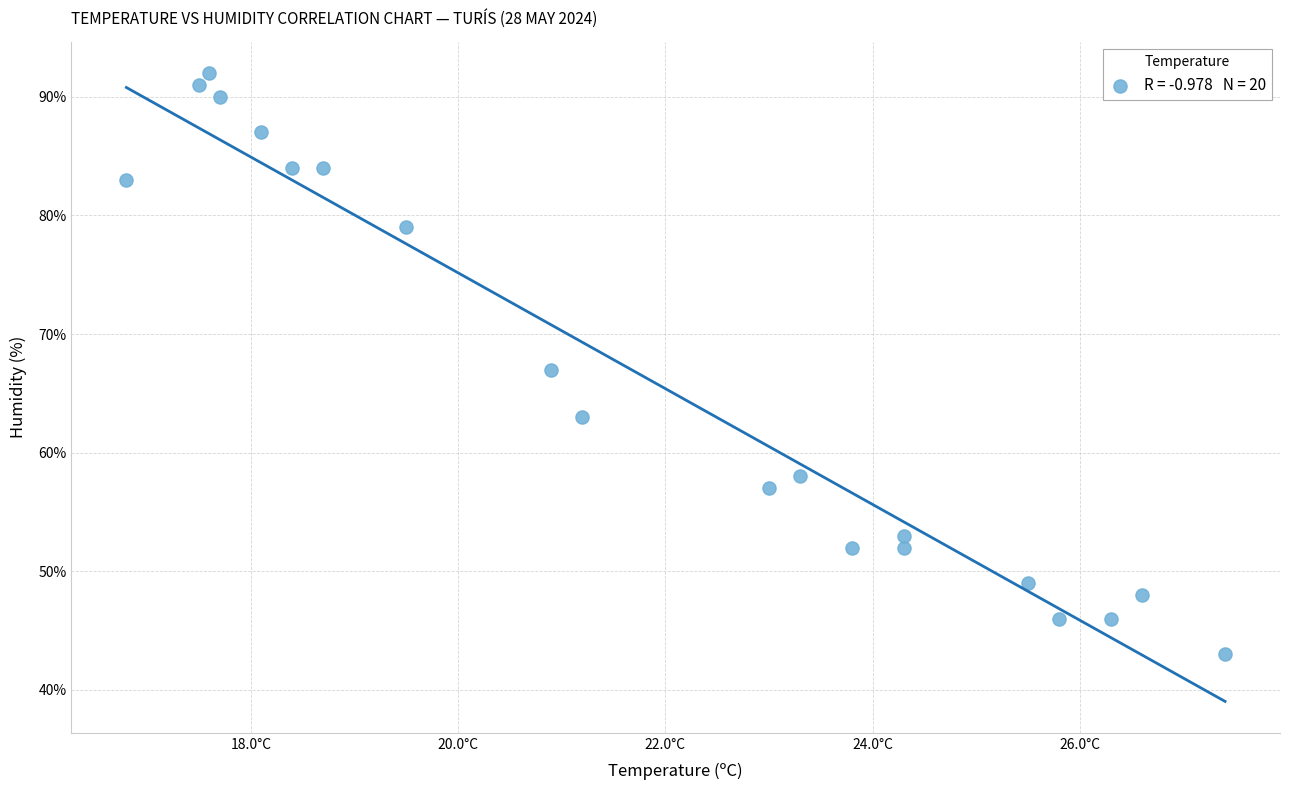

What is the range of Y values (max minus min)?

49